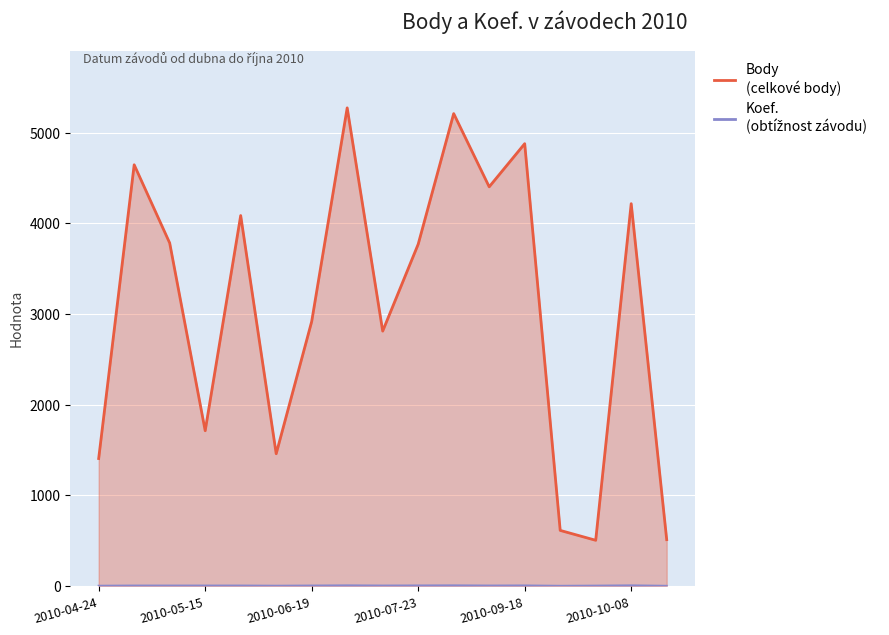

Reading left to right, transcribe all the data shown in this chart.

Body: 1406	4647	3784	1713	4087	1459	2918	5275	2812	3771	5212	4404	4880	613	504	4218	511
Koef.: 2	4	4	4	4	2	4	6	4	5	6	4	5	1	3	6	1